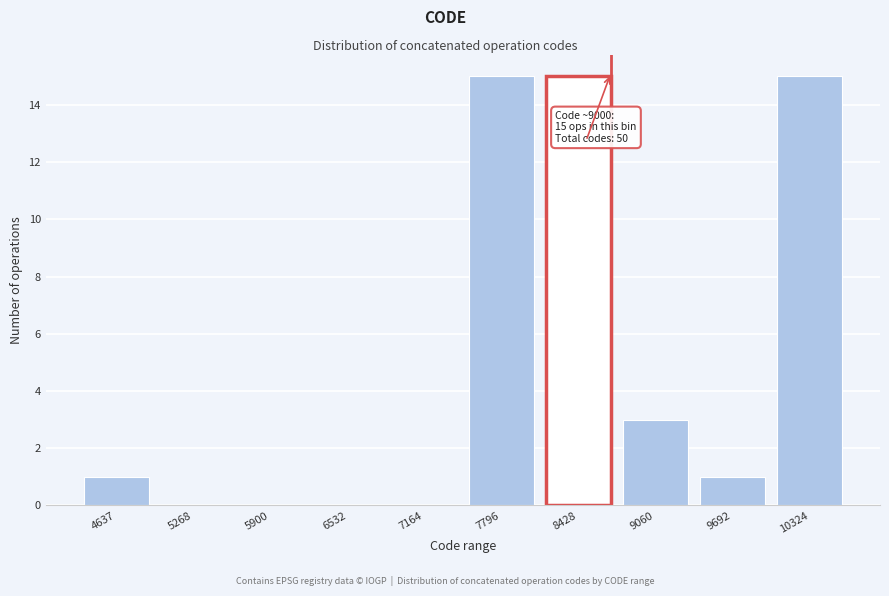

Reading left to right, list all the values displayed in this chart.

4637=1	5268=0	5900=0	6532=0	7164=0	7796=15	8428=15	9060=3	9692=1	10324=15